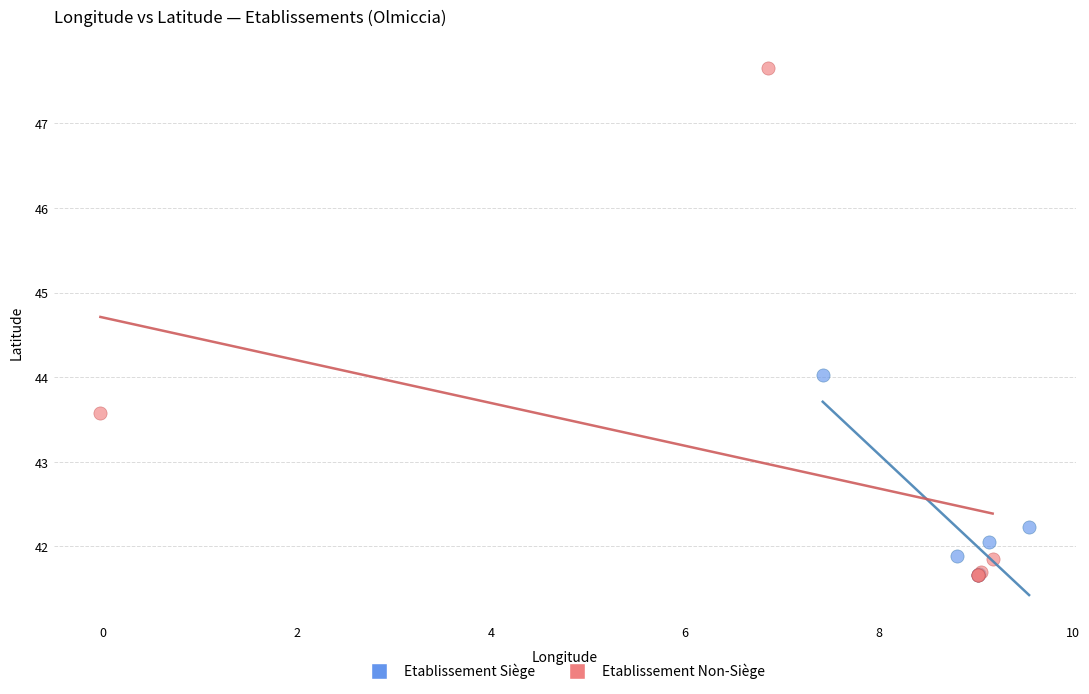

Which series has the widest spread of Y values?

Etablissement Non-Siège